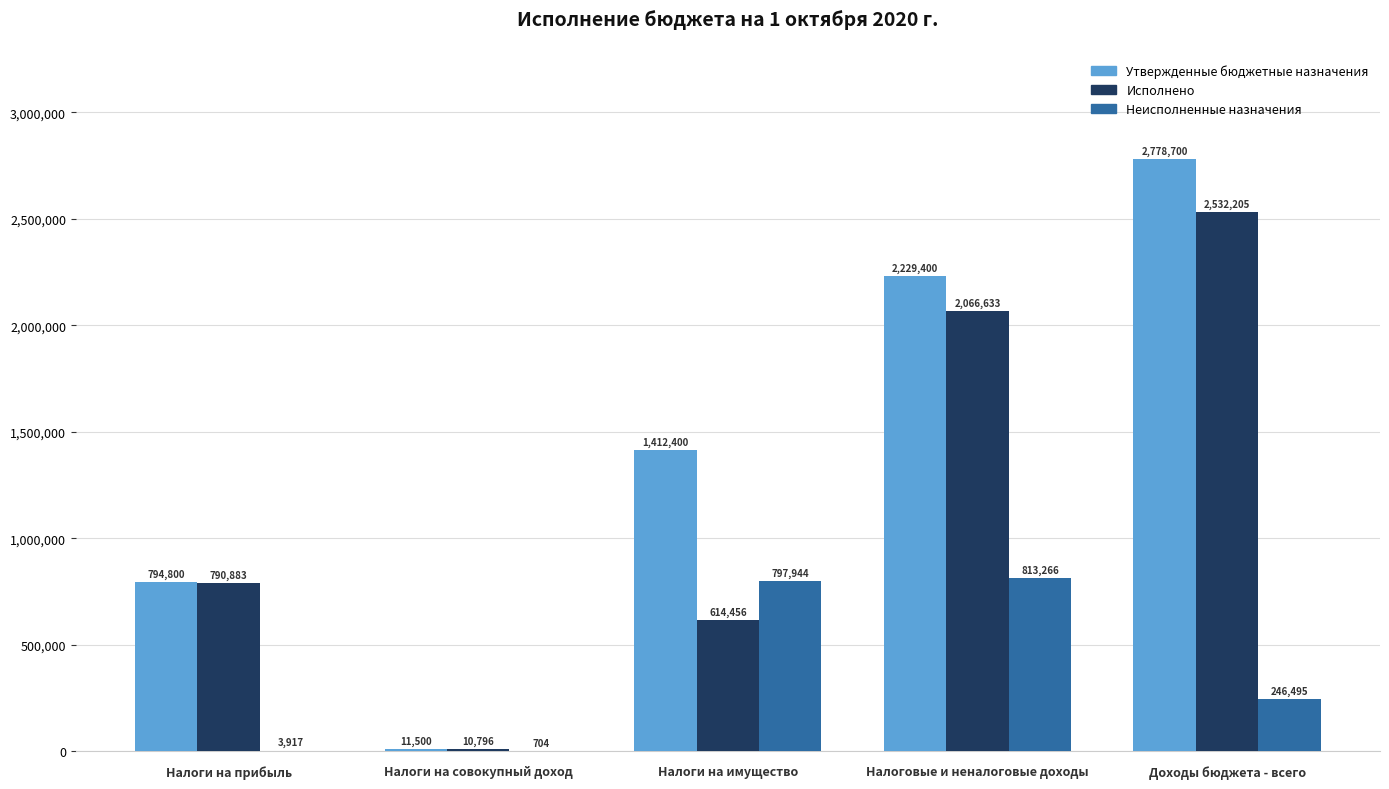

What is the sum of the Утвержденные бюджетные назначения values at Налоги на прибыль and Налоговые и неналоговые доходы?

3024200.0